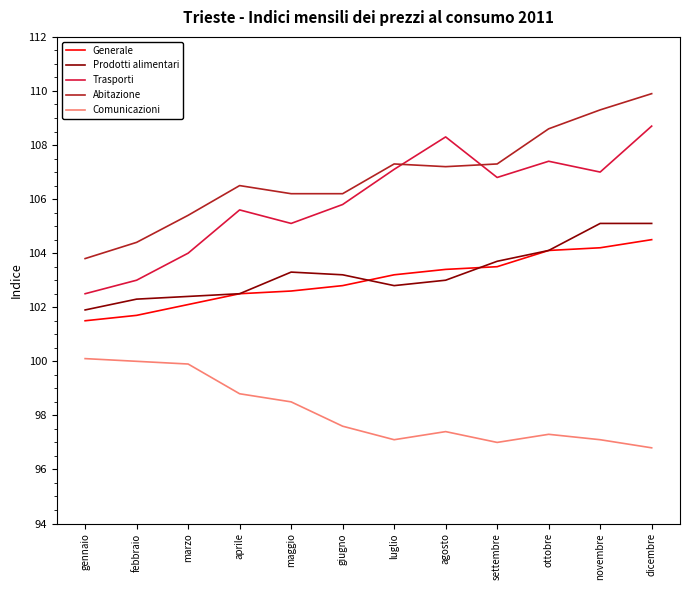

True or false: Generale has a value of 63.2 at luglio.

False